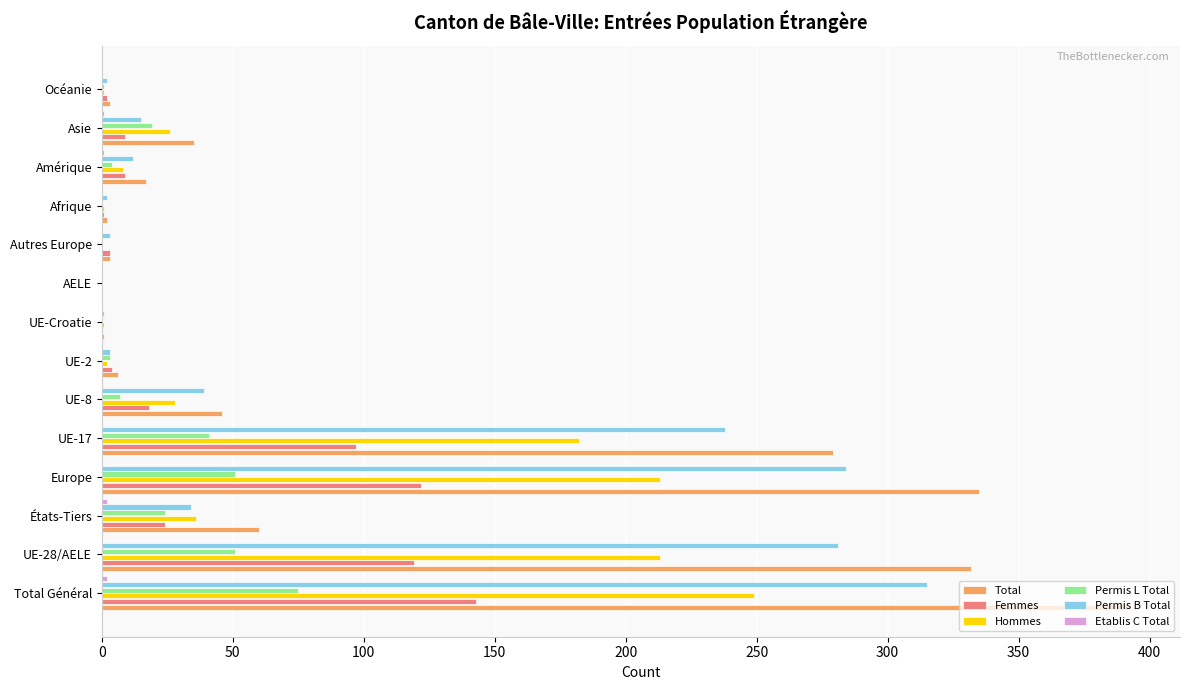

What is the average value of the Total series?

108